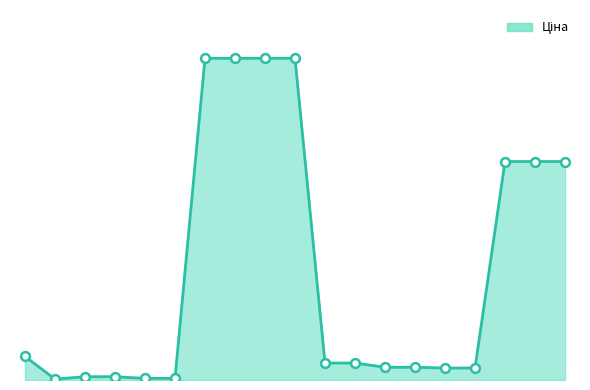

Is this an area chart (filled region under the line)?

Yes